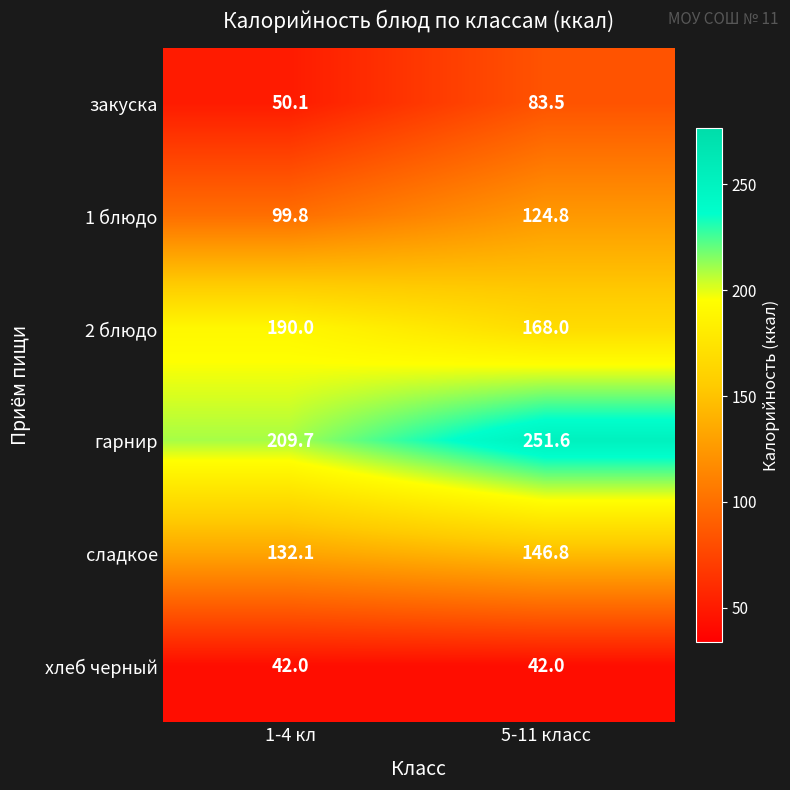

Reading left to right, extract all data points from this chart.

закуска: 1-4 кл=50.1	5-11 класс=83.5
1 блюдо: 1-4 кл=99.8	5-11 класс=124.8
2 блюдо: 1-4 кл=190.0	5-11 класс=168.0
гарнир: 1-4 кл=209.7	5-11 класс=251.6
сладкое: 1-4 кл=132.1	5-11 класс=146.8
хлеб черный: 1-4 кл=42.0	5-11 класс=42.0